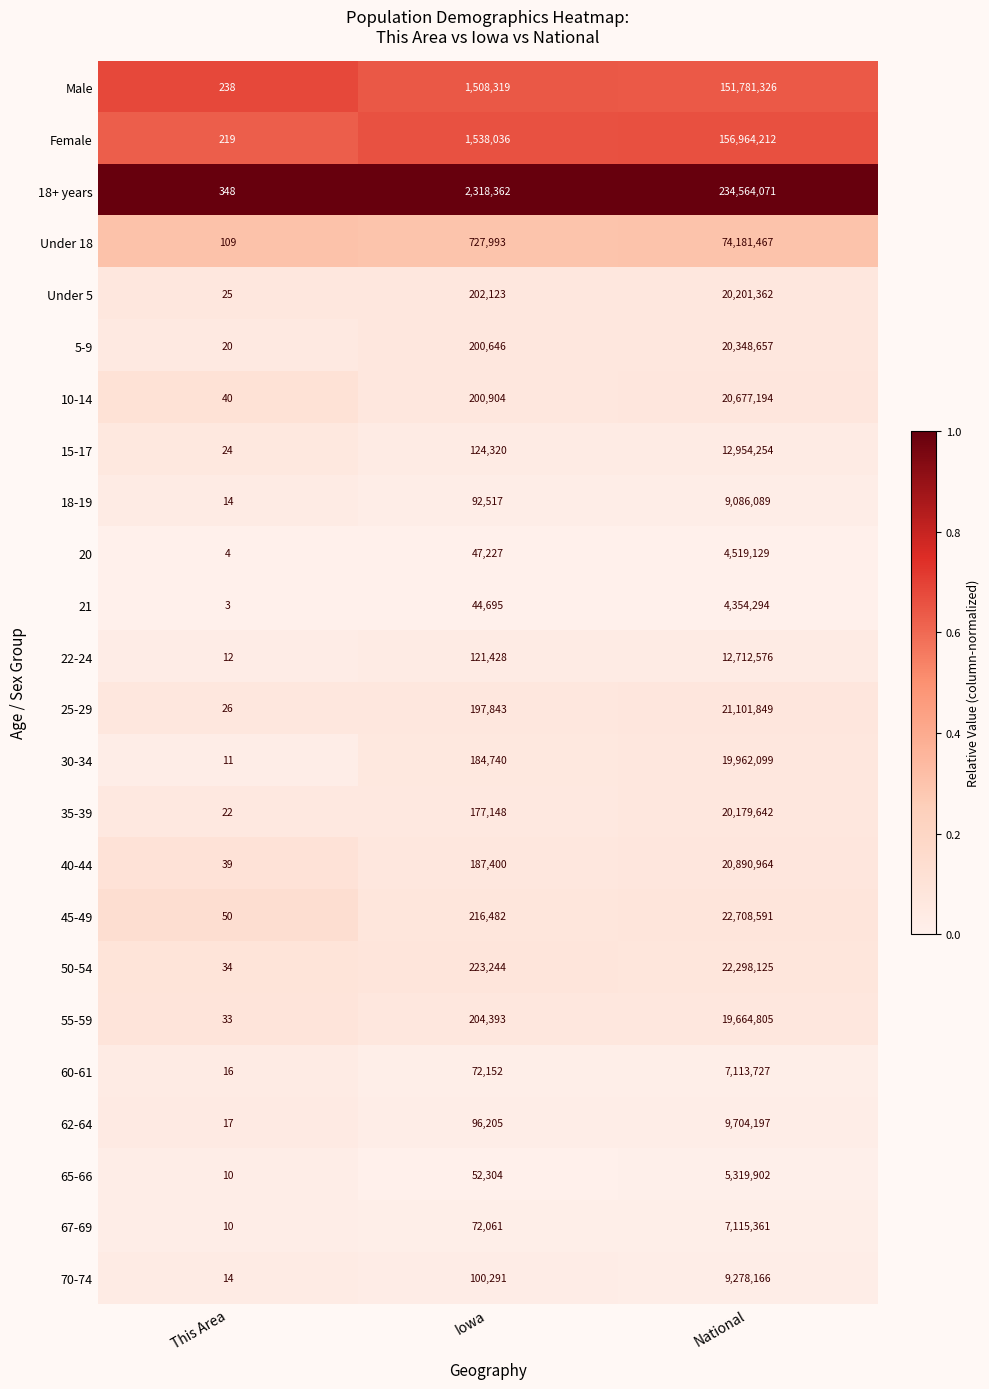

What is the difference between the highest and lowest values at Iowa?

2273667